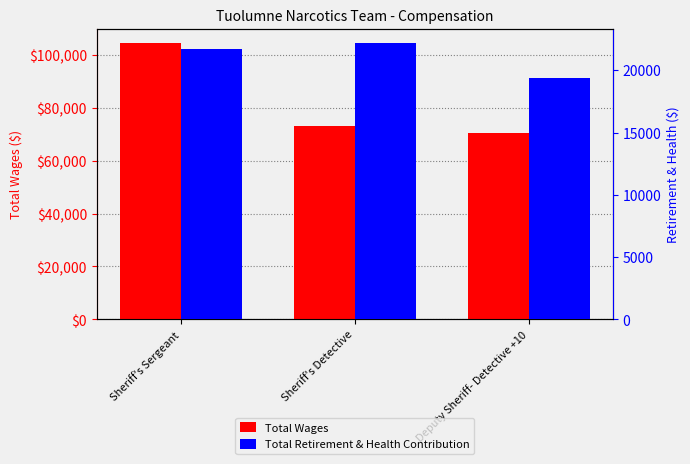

Rank the categories by Total Retirement & Health Contribution value from lowest to highest.

Deputy Sheriff- Detective +10, Sheriff's Sergeant, Sheriff's Detective